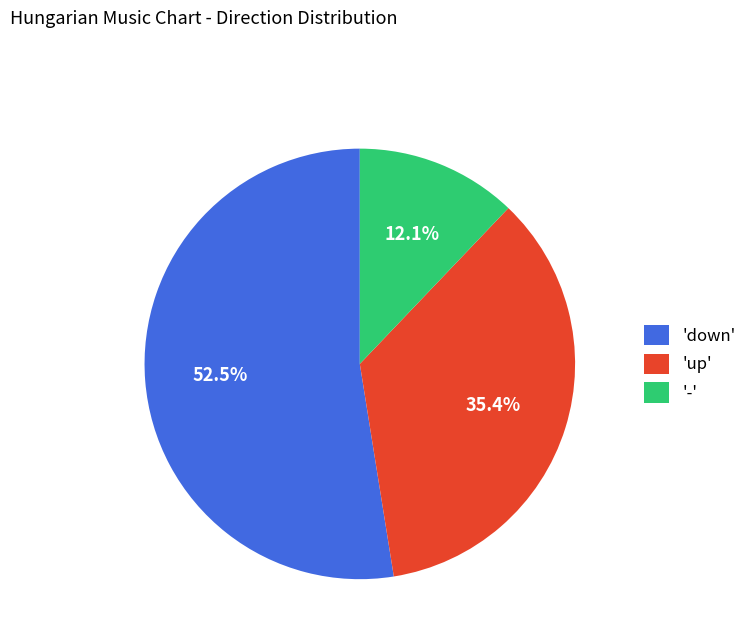

Which category accounts for the majority?

'down'